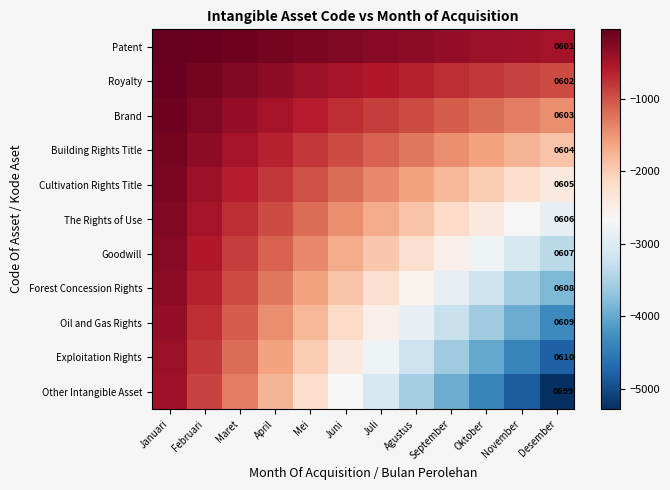

What is the spread (max minus min) of values at Desember?

98